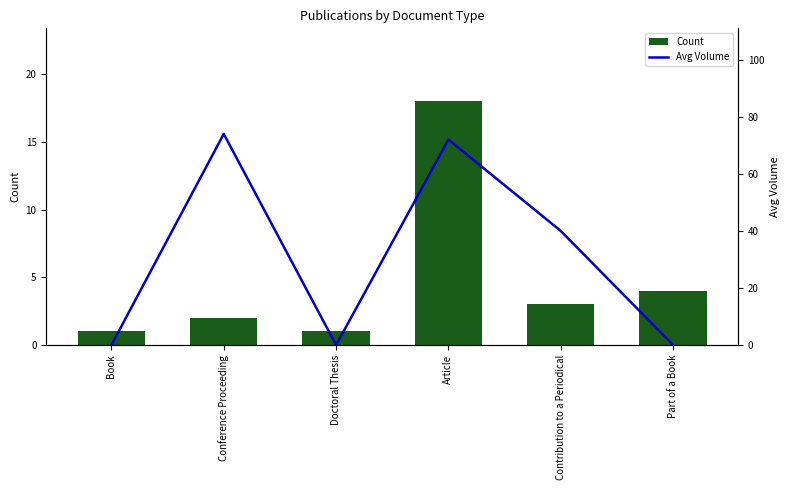

Which series has the widest spread of values?

Avg Volume